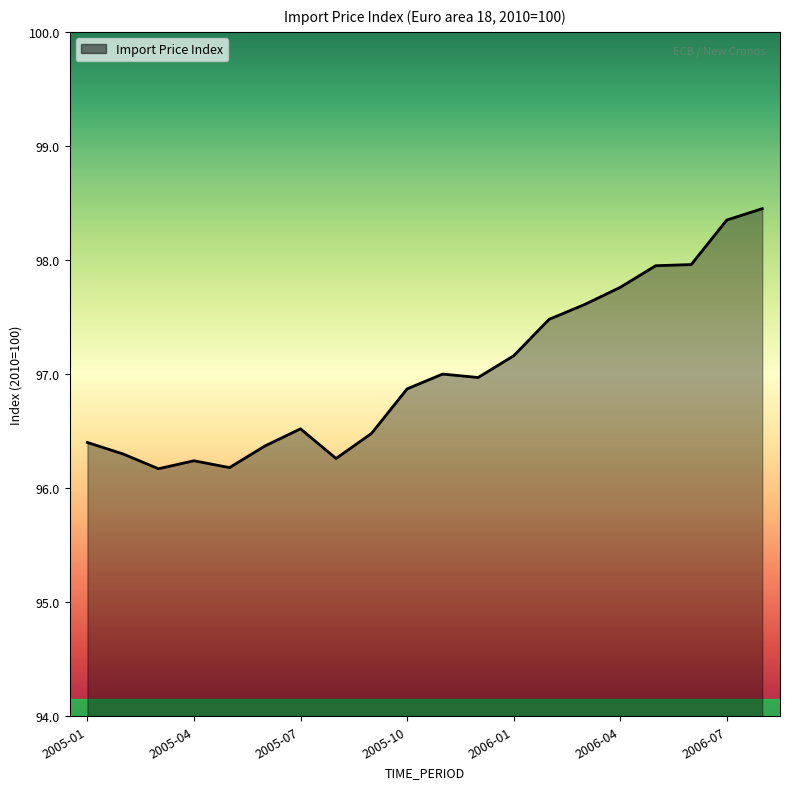

Count the number of data series in this chart.

1